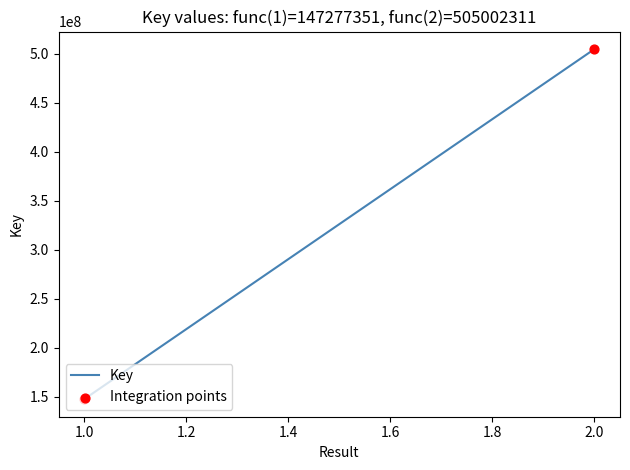

What is the ratio of the value at 1 to the value at 2?

0.3